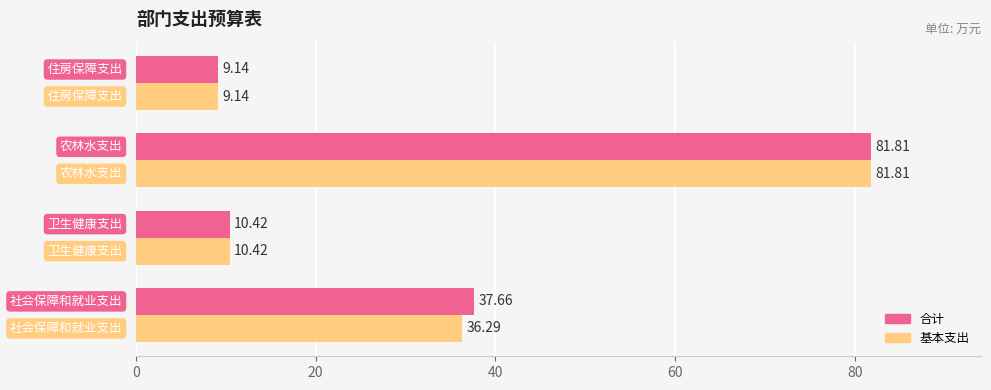

Which series has the largest total across all categories?

合计